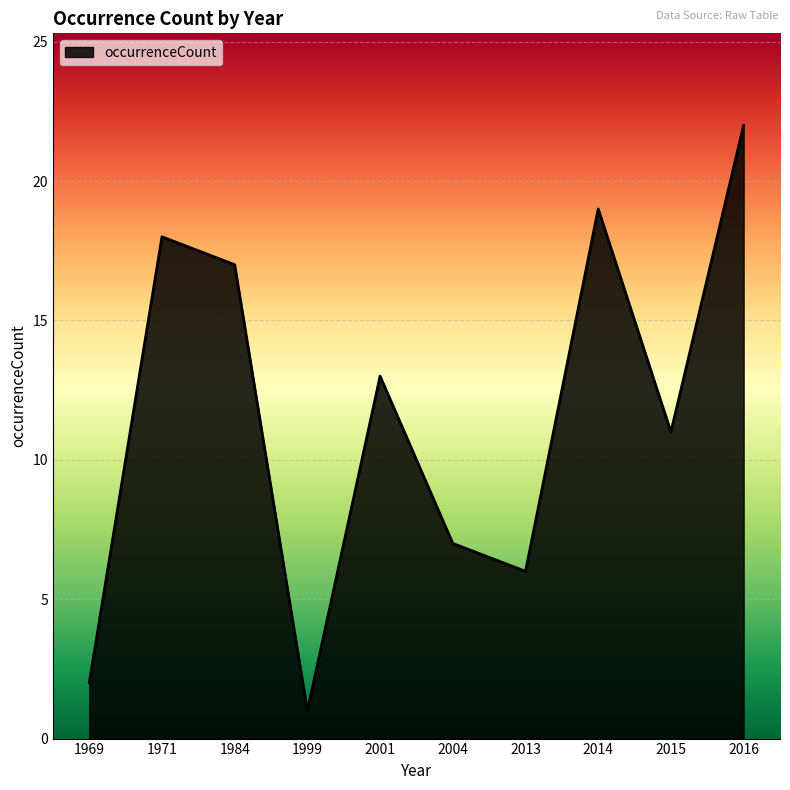

True or false: there are more than 2 points higher than both neighbors.

True